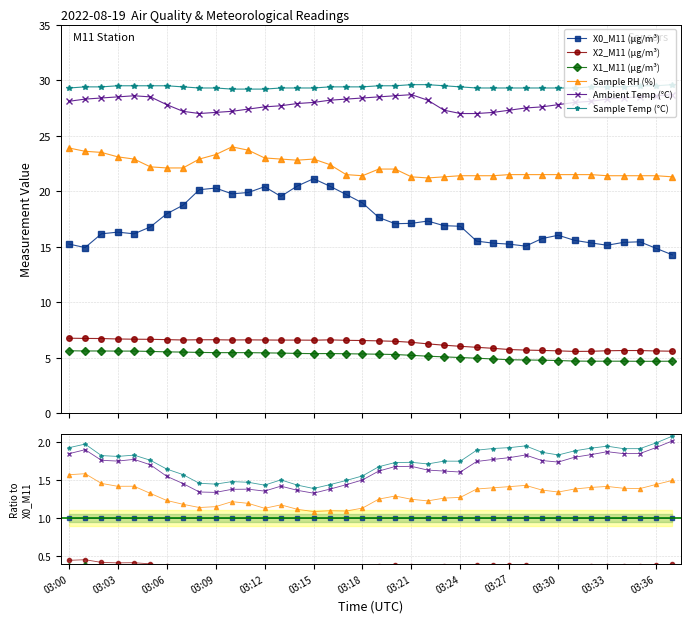

Rank the series by their maximum value, from highest to lowest.

Sample Temp (°C), Ambient Temp (°C), Sample RH (%), X0_M11 (μg/m³), X2_M11 (μg/m³), X1_M11 (μg/m³)